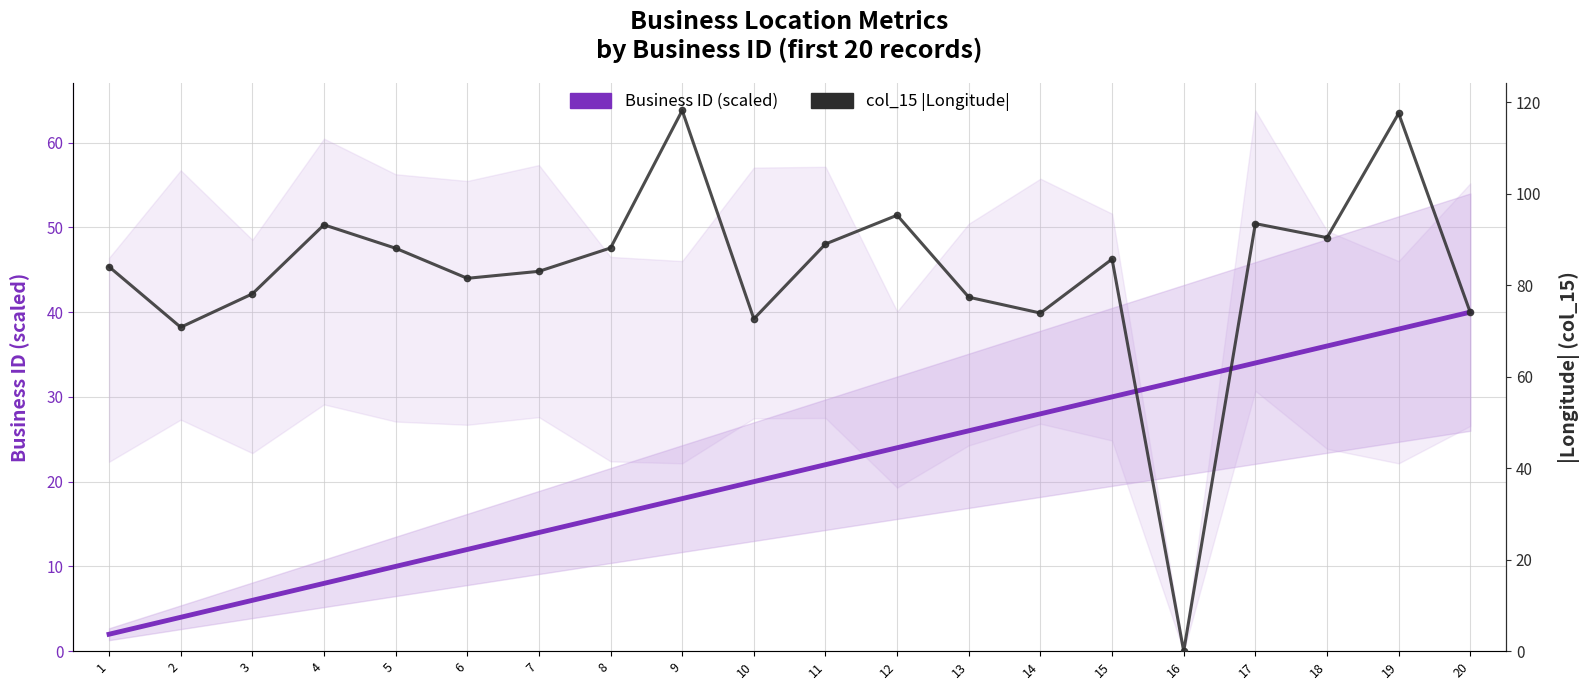

What is the total value across all series at 10?

92.7